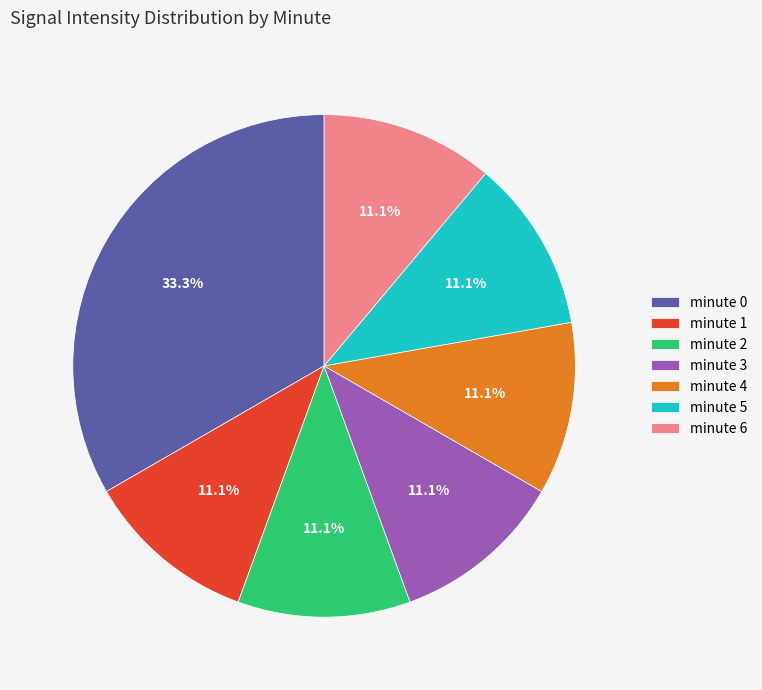

Is there any slice that represents more than half of the pie?

No